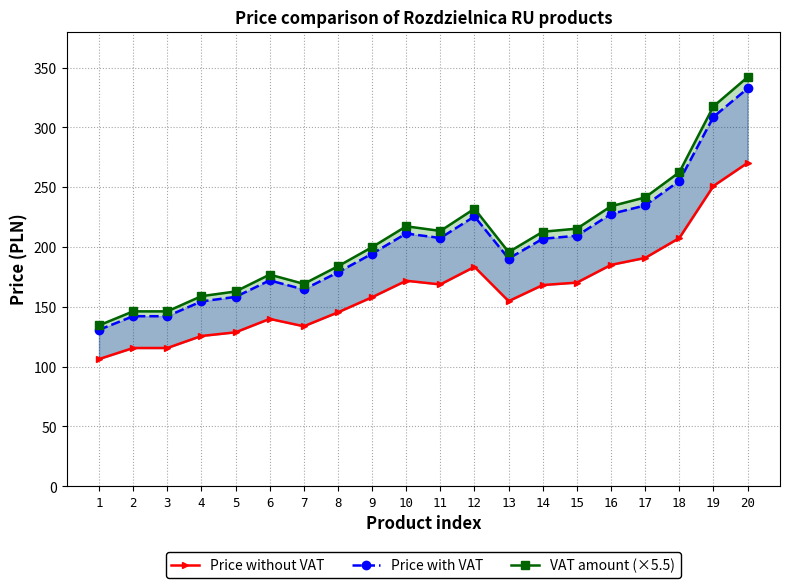

Rank the series at 10 from highest to lowest value.

VAT amount (×5.5), Price with VAT, Price without VAT